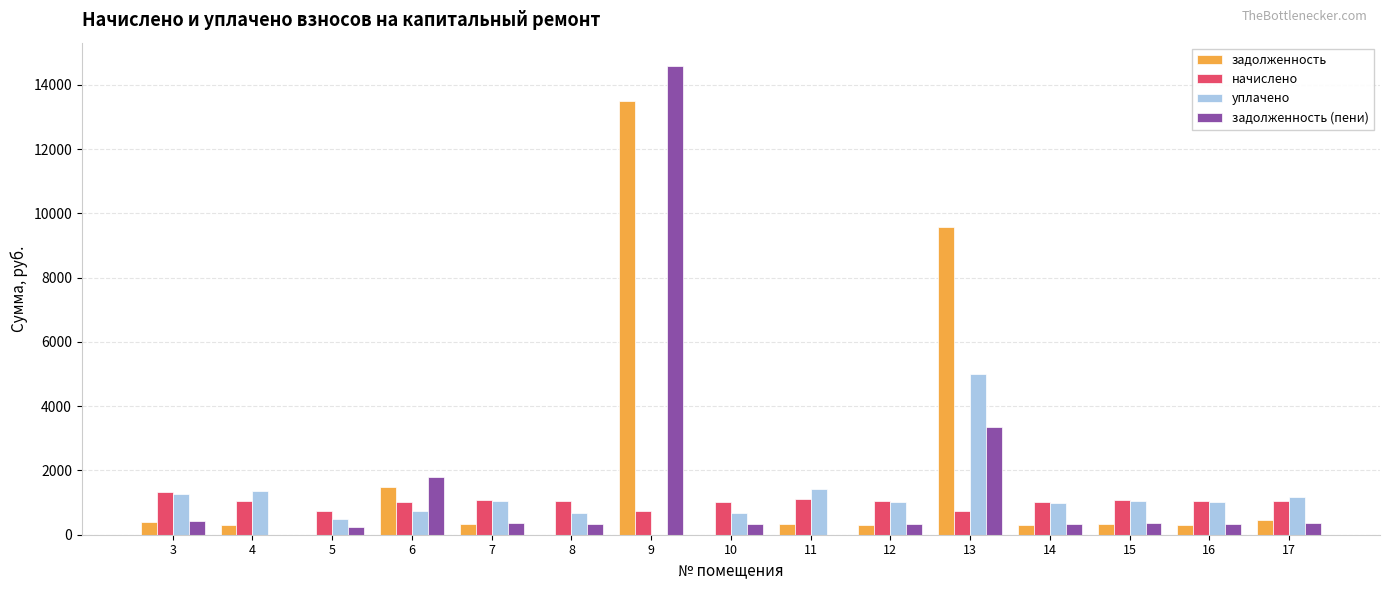

At which category is the sum across all series the highest?

9